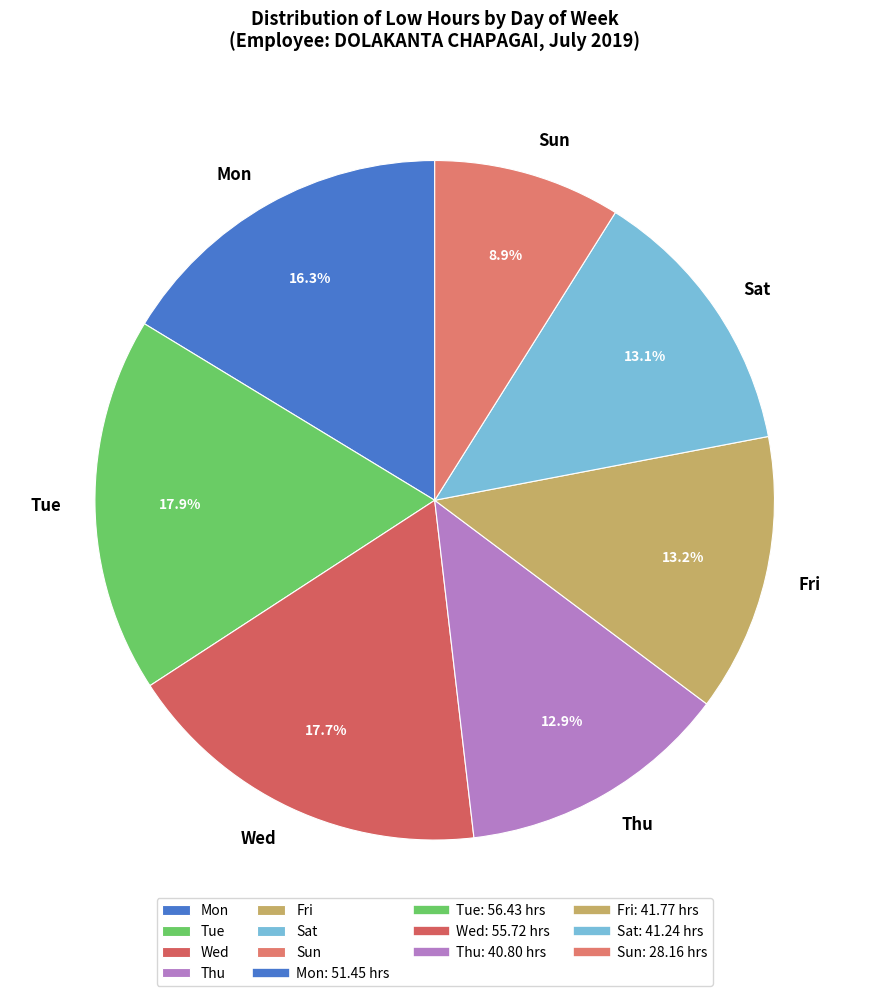

Between Tue and Mon, which is larger?

Tue